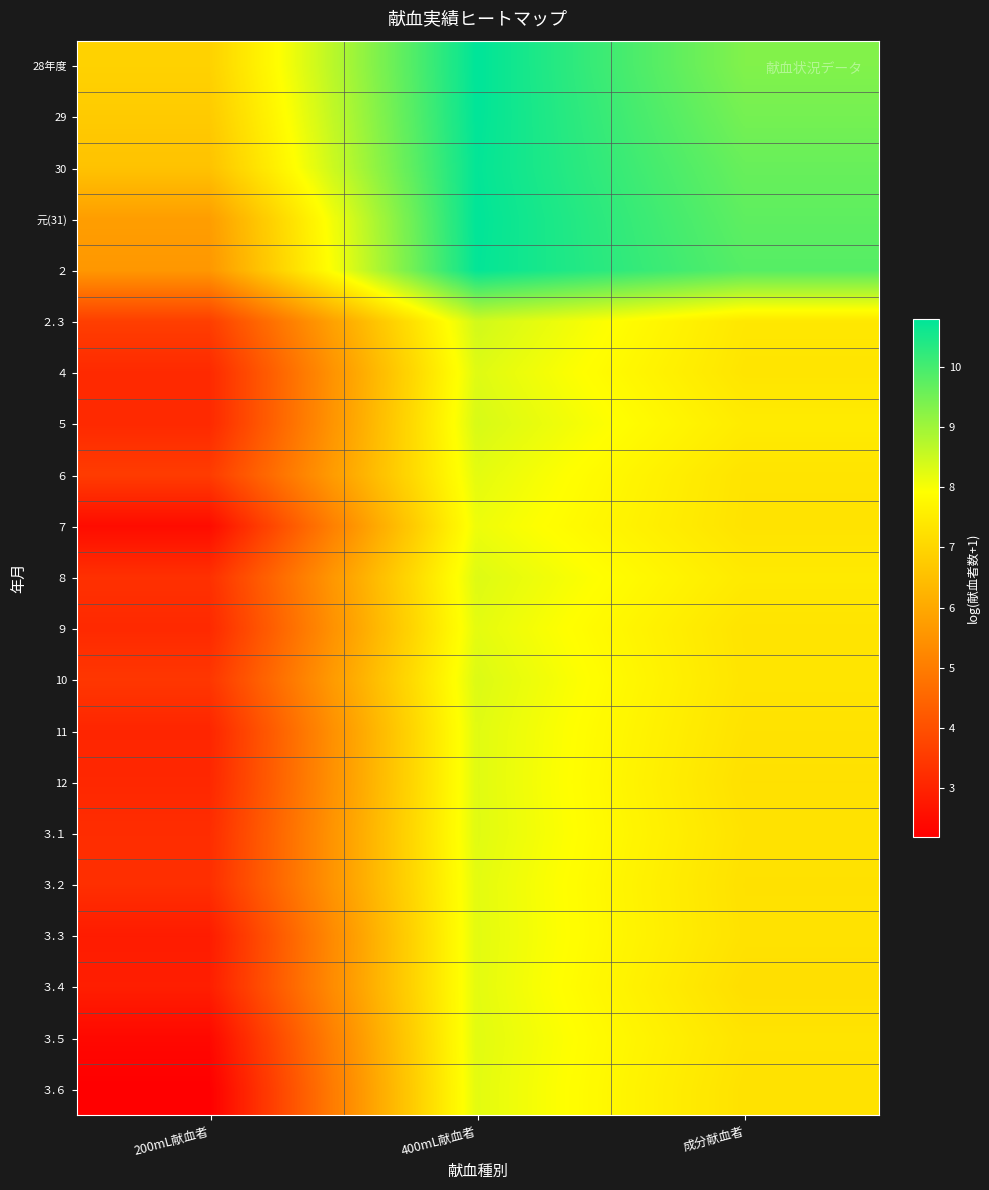

Which category has the highest value across all series?

400mL献血者